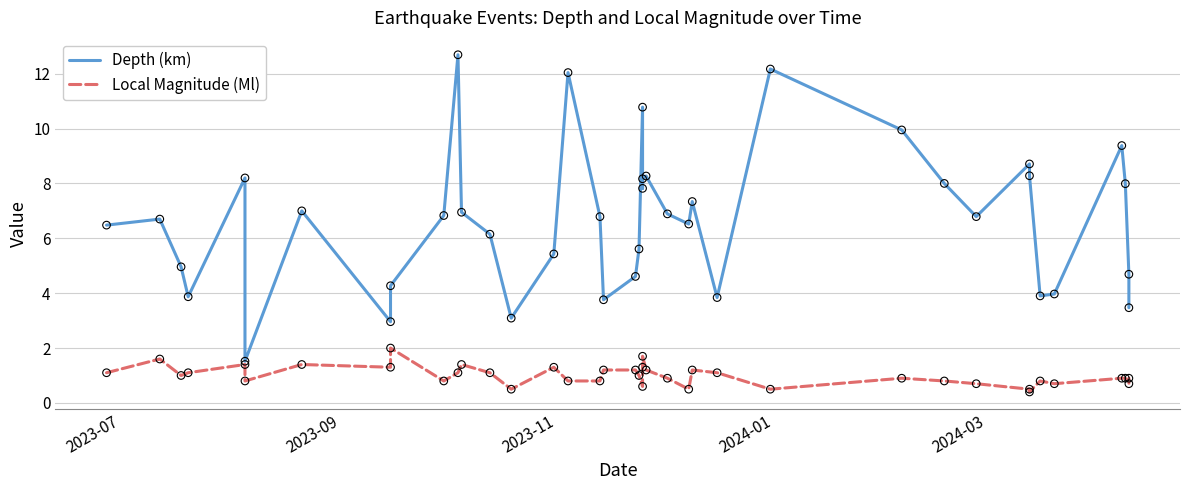

What are all the series names shown in the legend?

Depth (km), Local Magnitude (Ml)